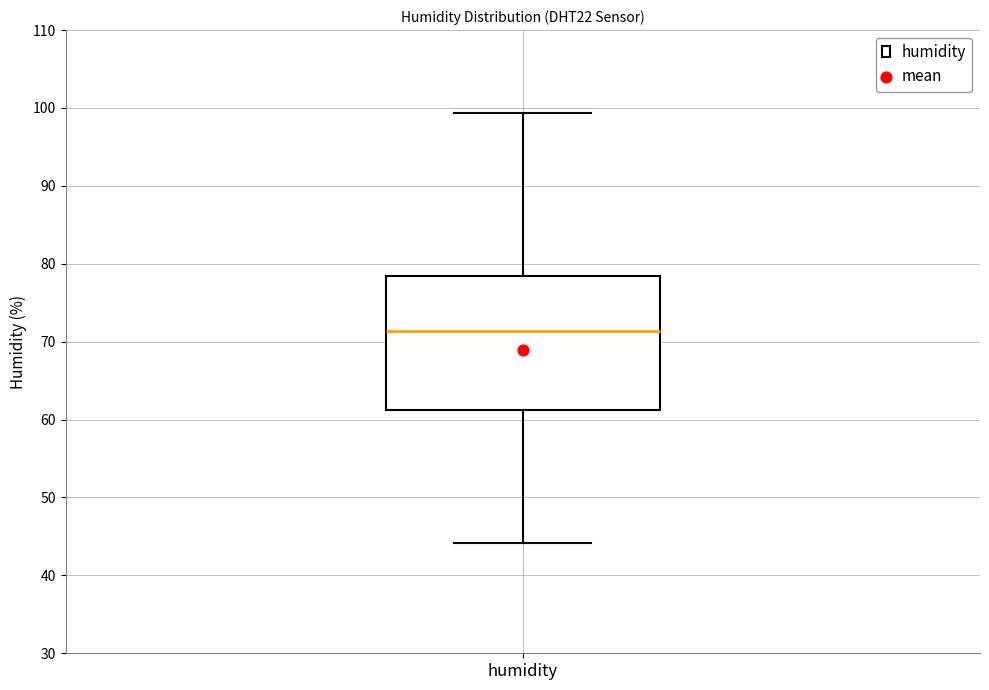

Where is the lower edge of the box for humidity on the y-axis? The values are not printed on the chart, so give them approximately, as read against the axis.

61